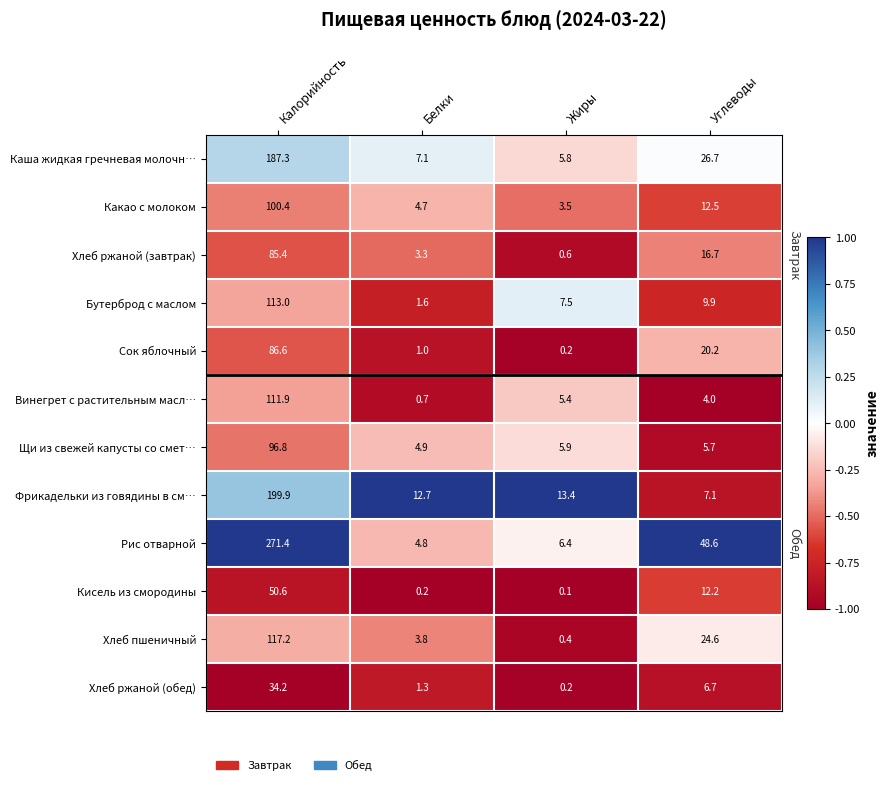

What is the greatest value displayed?

271.4